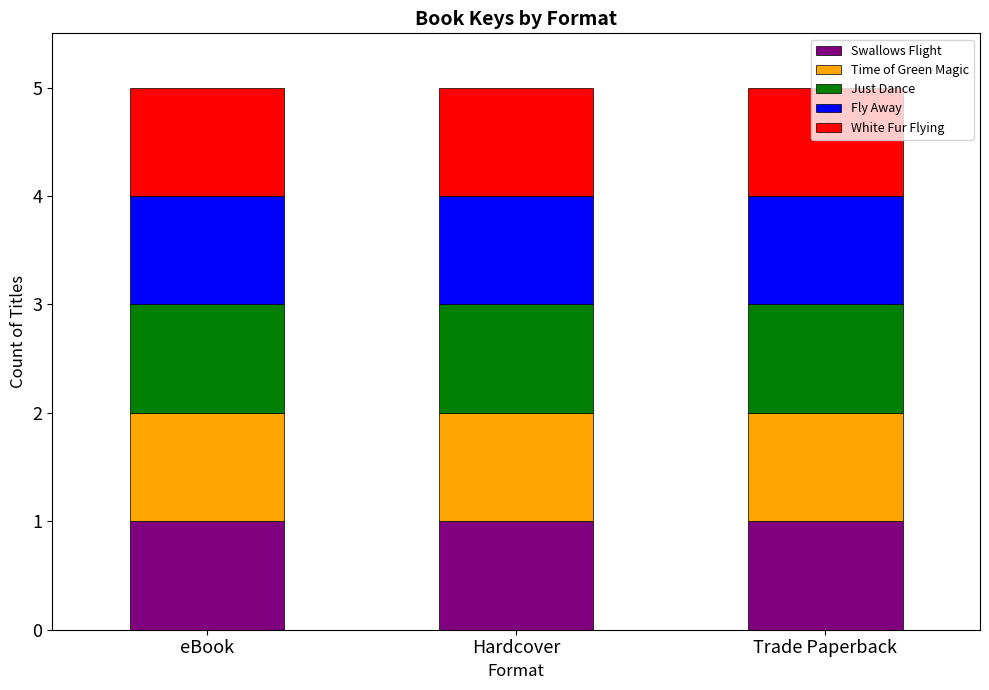

List the labels in order of Trade Paperback value, smallest first.

White Fur Flying, Time of Green Magic, Swallows Flight, Fly Away, Just Dance